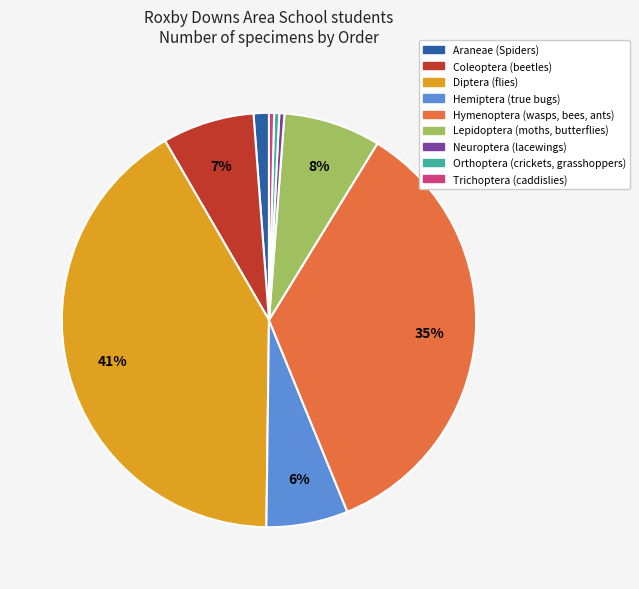

Which category has the biggest portion of the pie?

Diptera (flies)